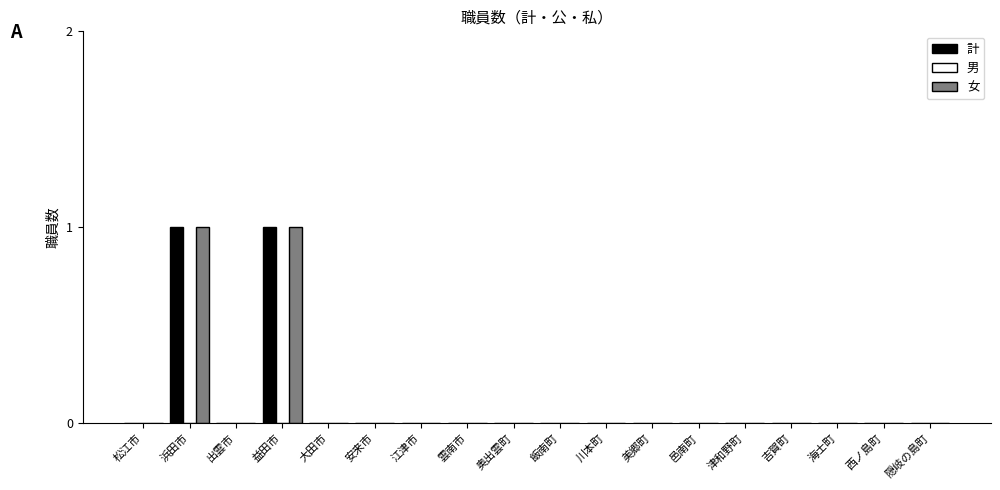

Is it true that 計 equals 0 at 大田市?

True